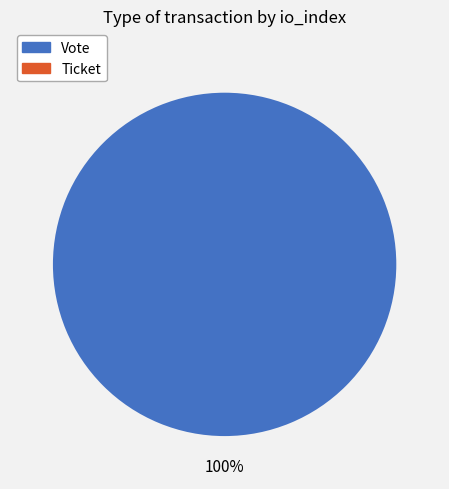

Does Vote account for over 50% of the chart?

Yes